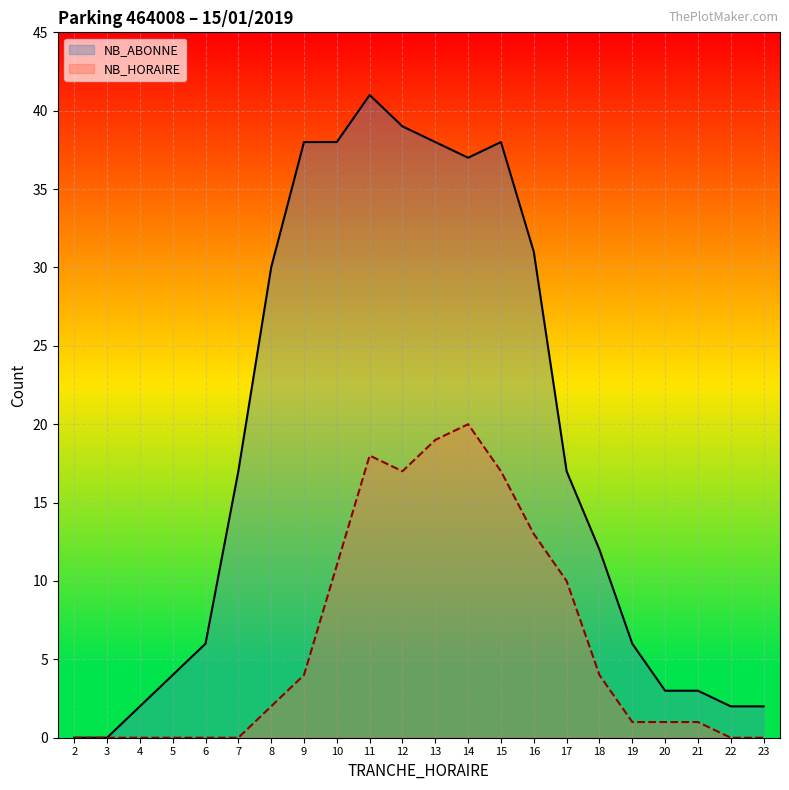

What is the difference between the NB_HORAIRE values at 17 and 13?

9